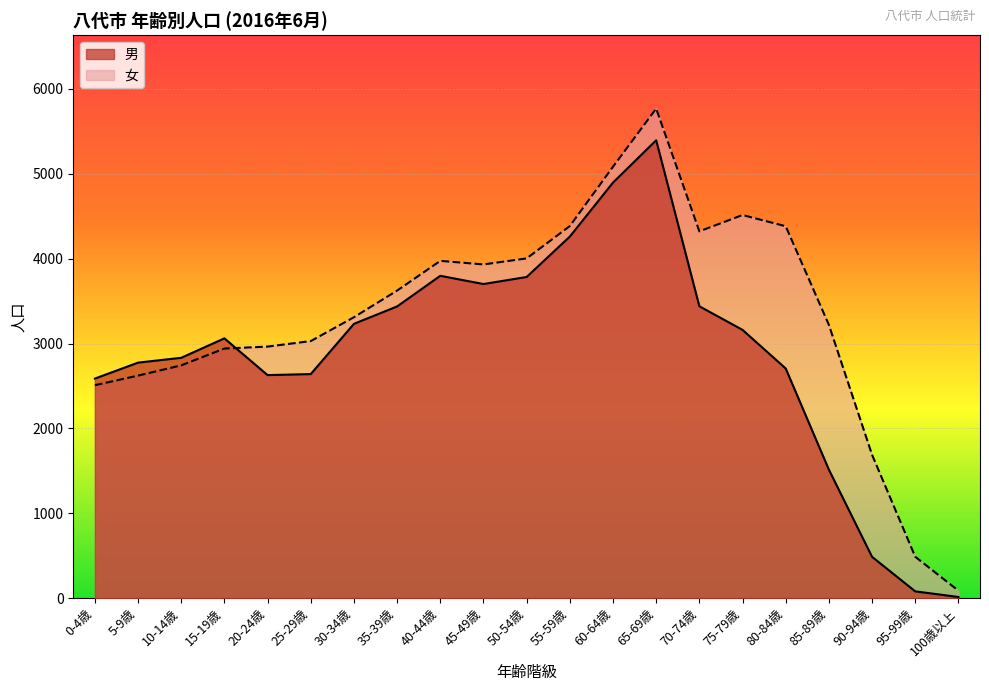

What position from the right is 65-69歳?

8